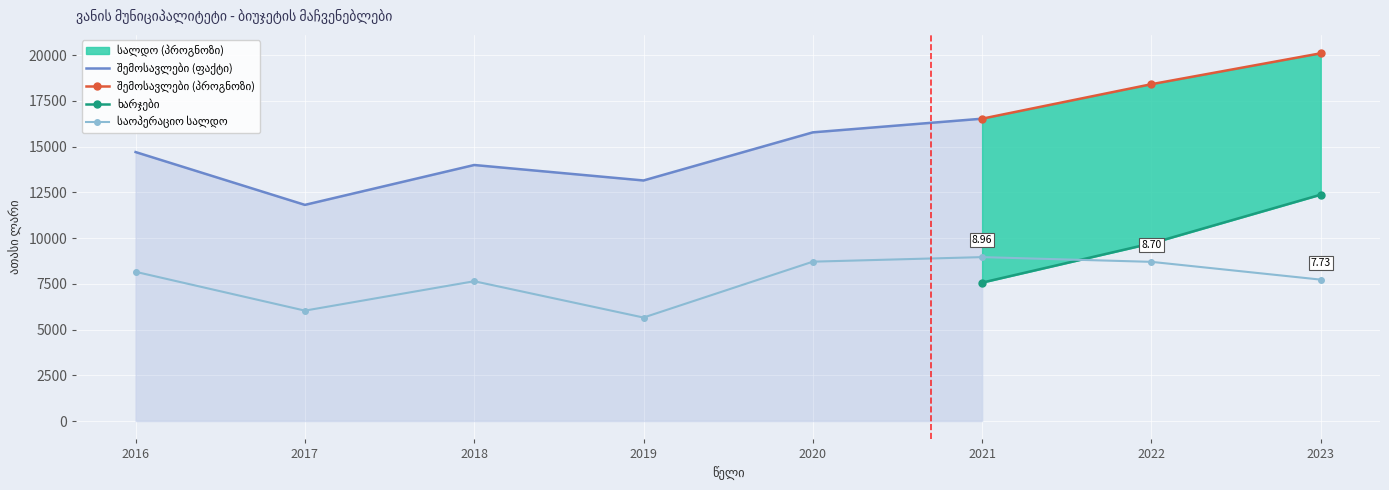

The შემოსავლები series shows 11811.5 at 2017. True or false?

True